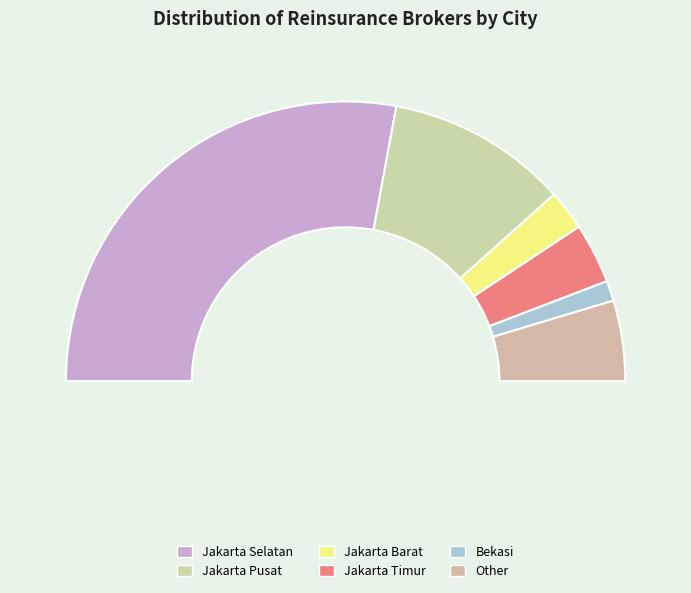

How many segments does this pie chart have?

6